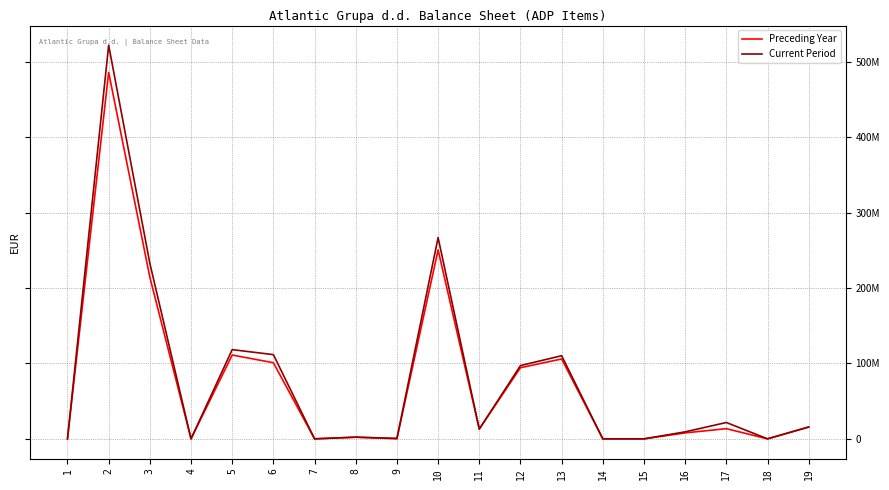

What are all the series names shown in the legend?

Preceding Year, Current Period